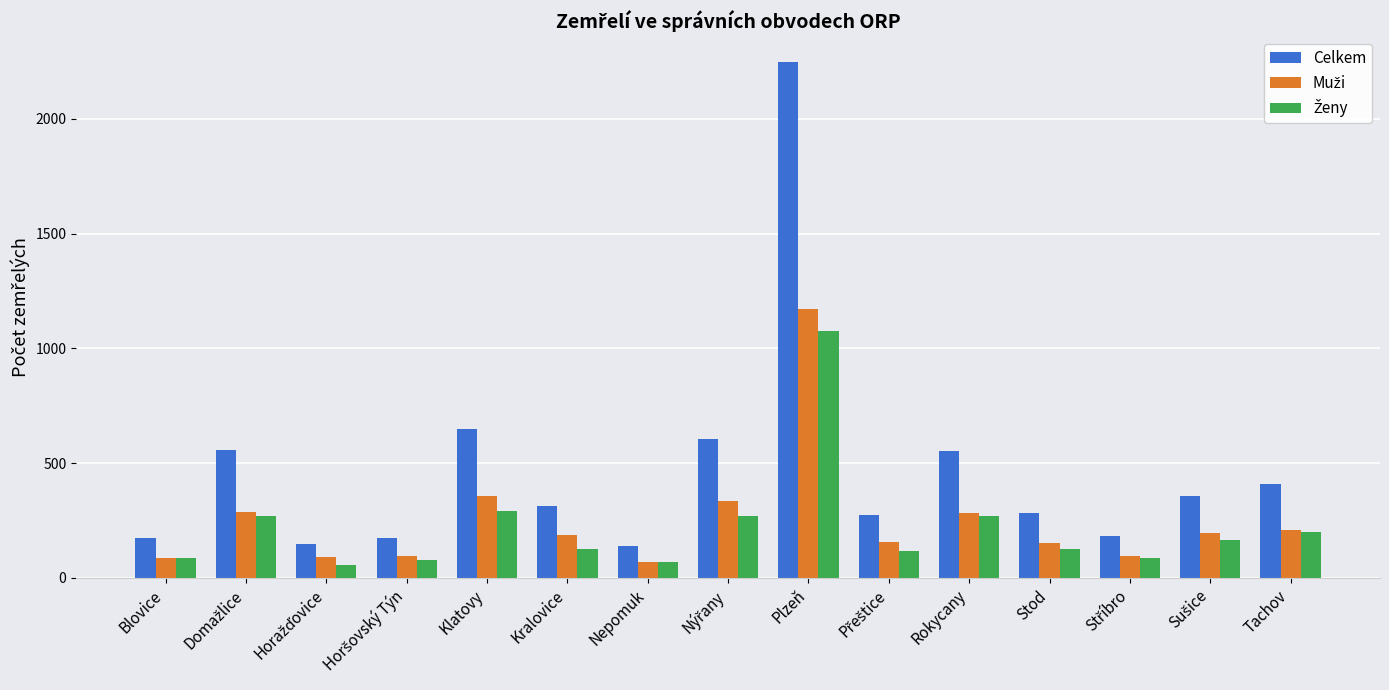

How many bars are there in total?

45